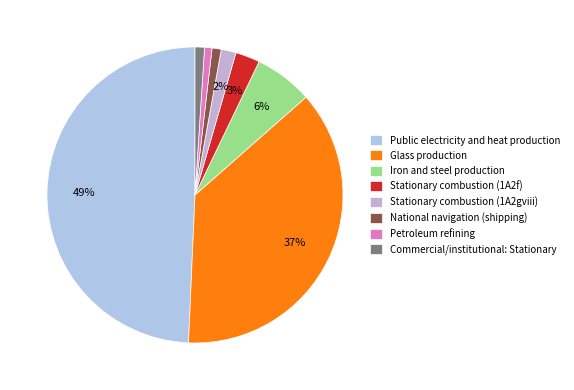

To the nearest percent, what is the combined percentage of Glass production and Public electricity and heat production?

86%